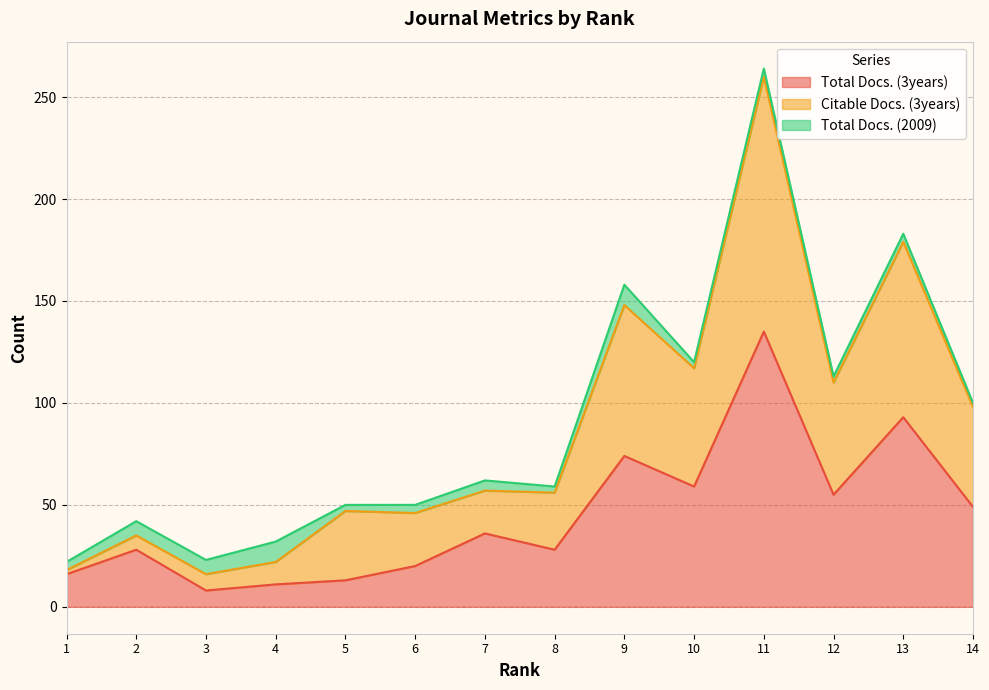

How many interior local peaks does the Total Docs. (3years) series have?

5